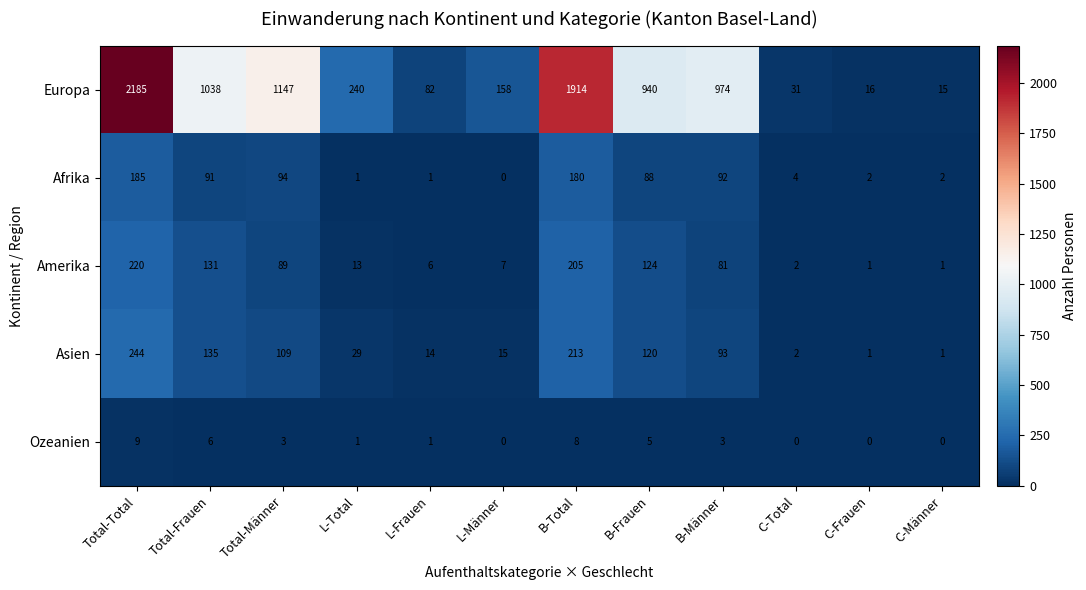

The value of Asien at B-Männer is 122. True or false?

False